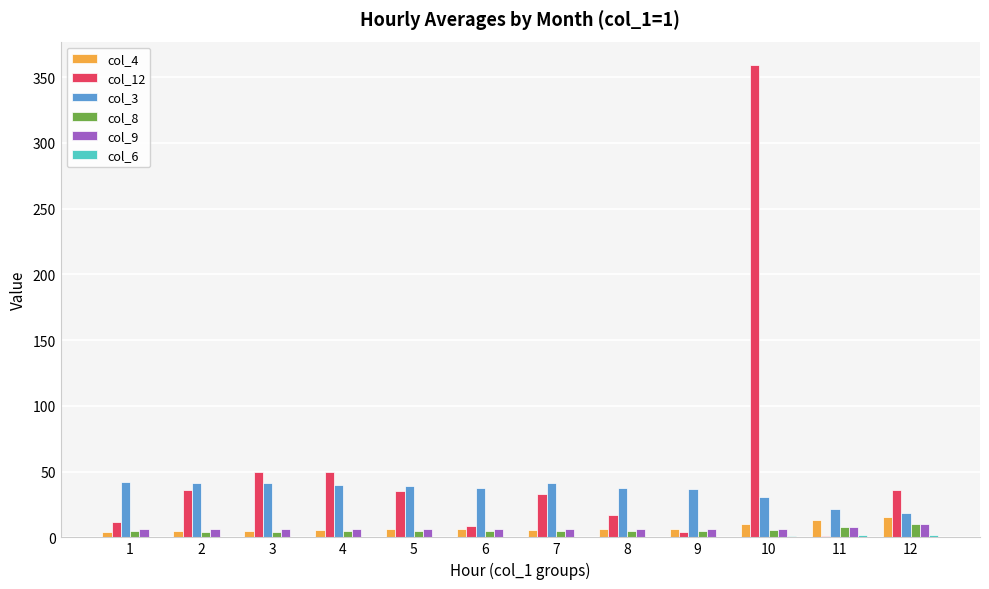

At which category does the chart reach its peak across all series?

10